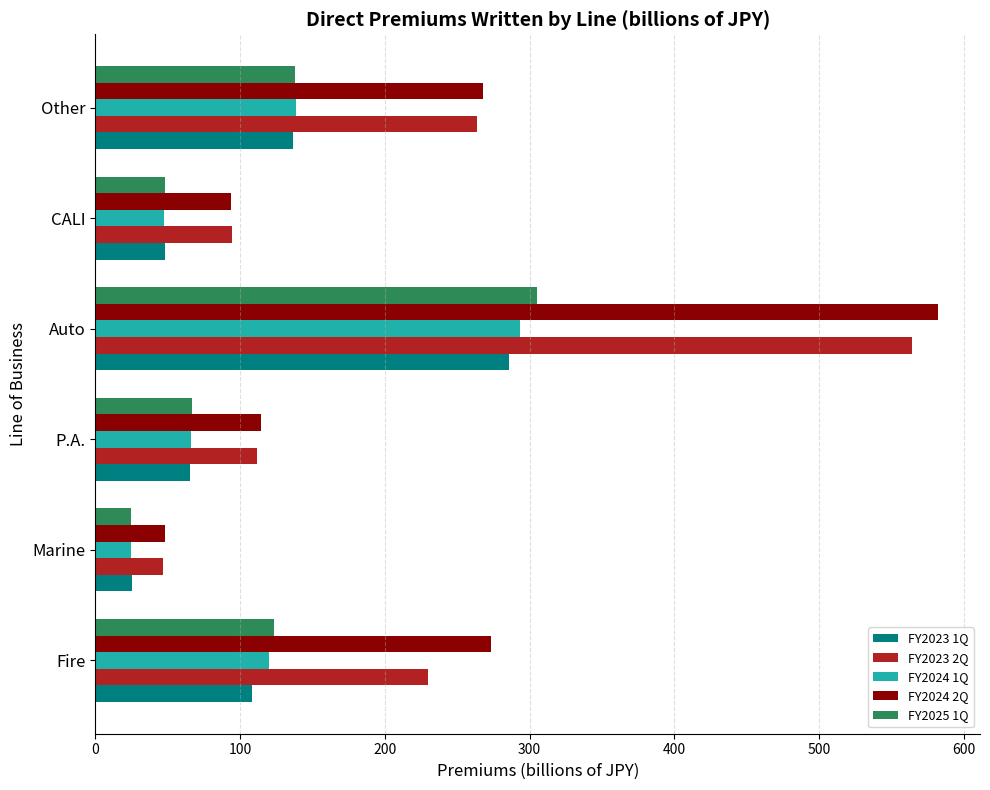

The FY2025 1Q series shows 138.0 at Other. True or false?

True